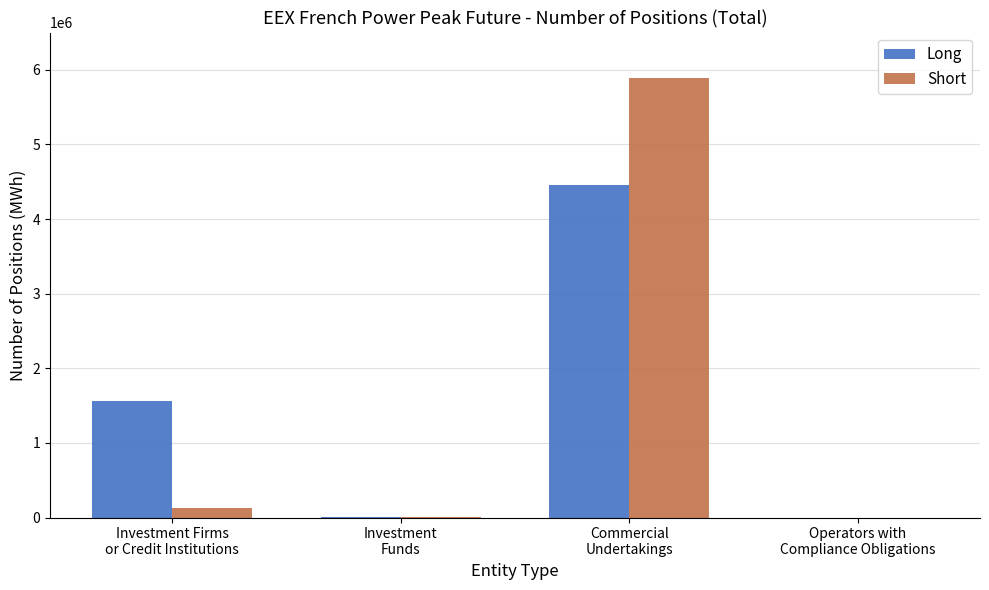

At which label does Short reach its peak?

Commercial
Undertakings